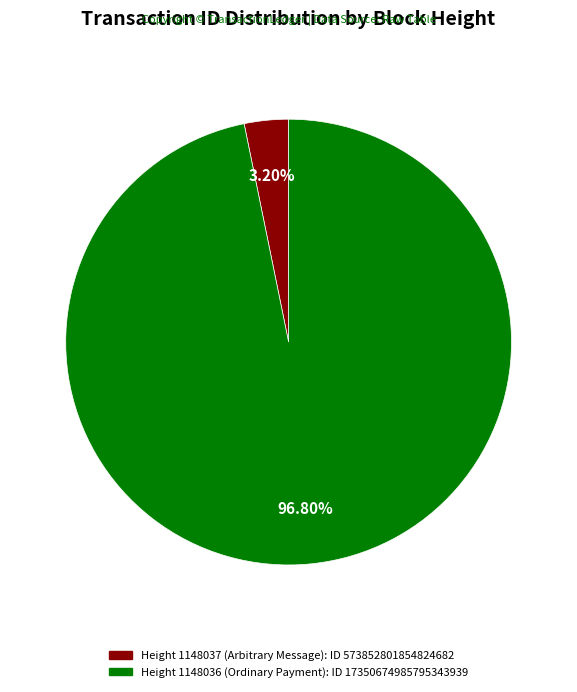

To the nearest percent, what is the average slice percentage?

50%